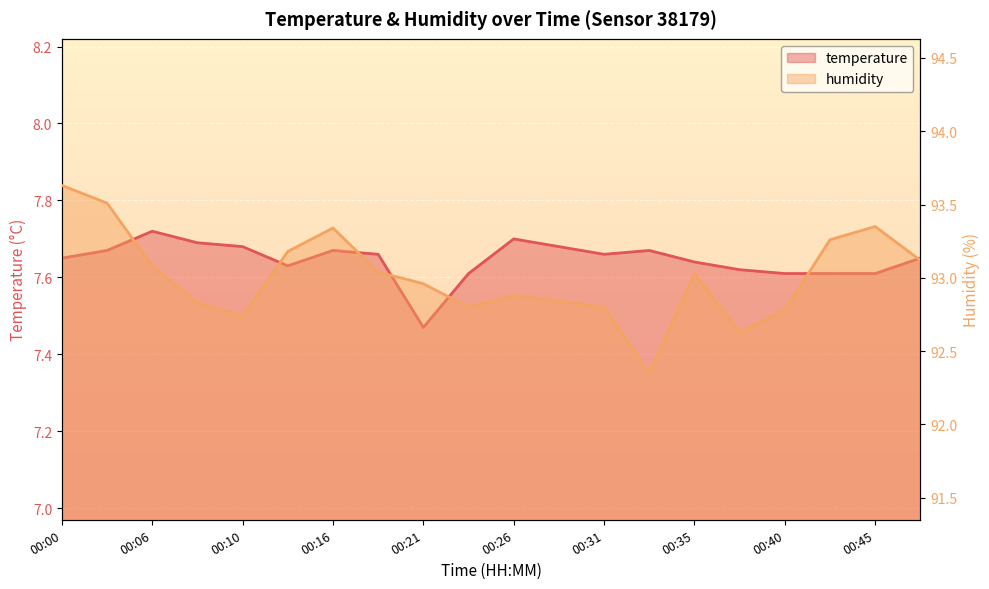

True or false: temperature and humidity cross at least once.

False